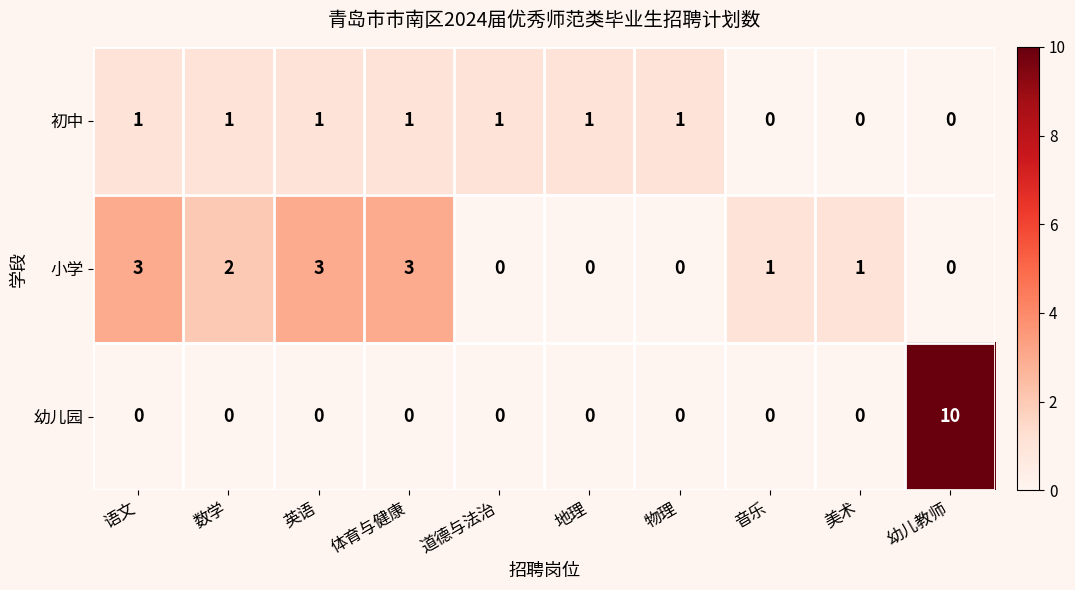

Which series has the largest total across all categories?

小学